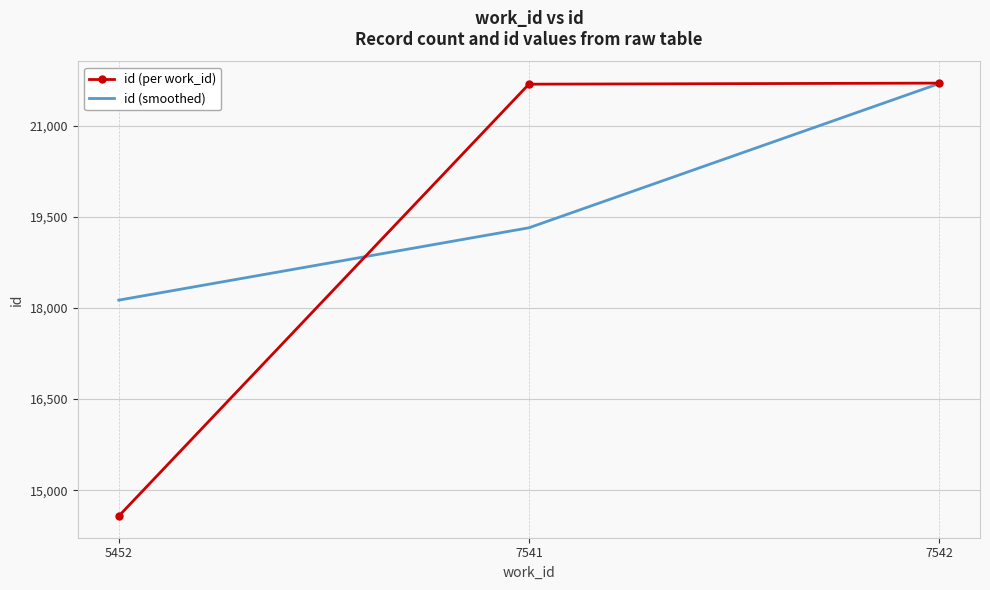

Is it true that id (smoothed) equals 18129.2 at 5452?

True